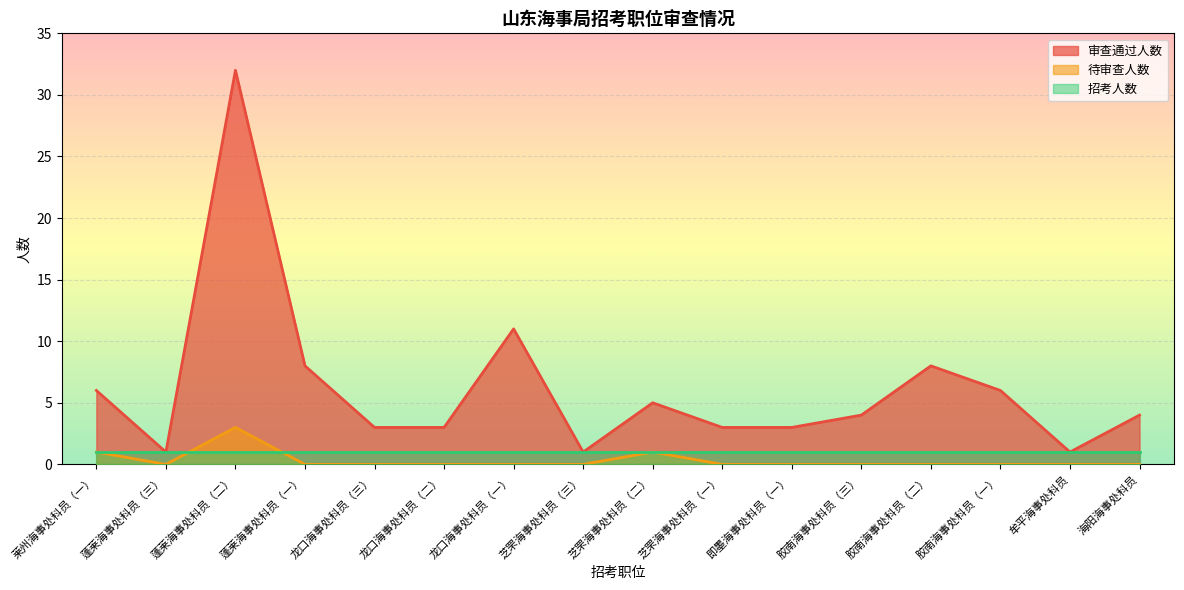

What are all the series names shown in the legend?

审查通过人数, 待审查人数, 招考人数